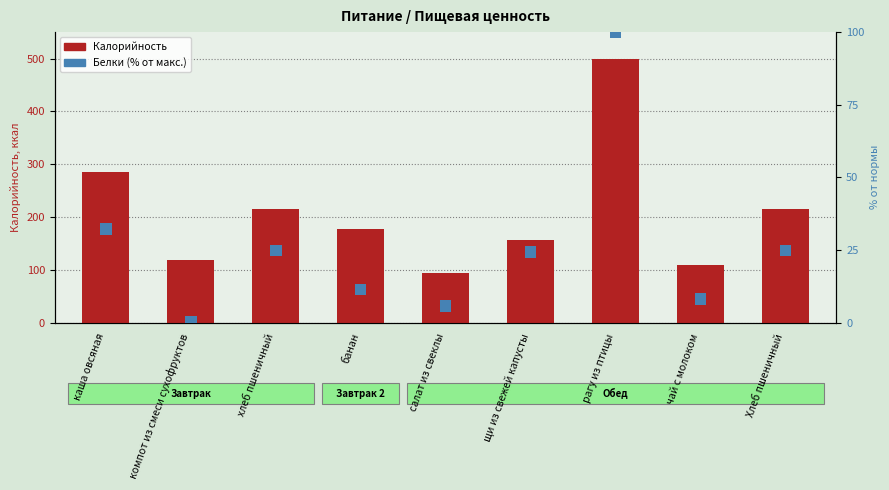

How many groups of bars are there?

9